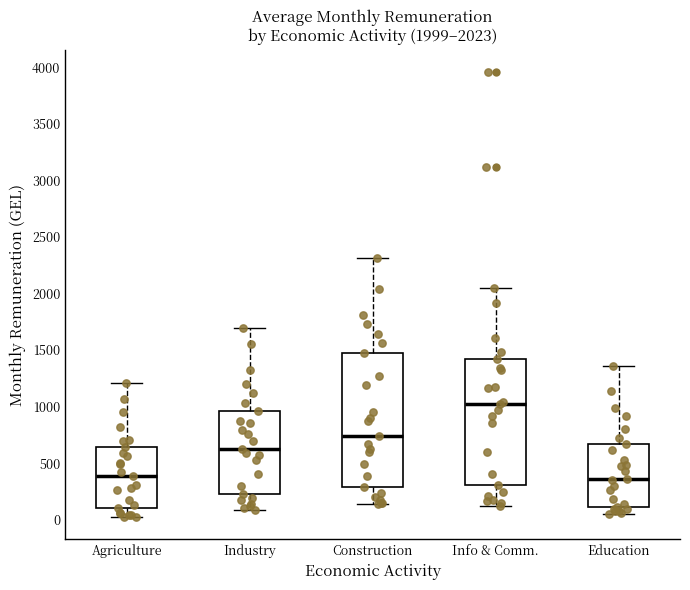

Comparing the boxes themselves (not the whiskers), which one is the tallest?

Construction